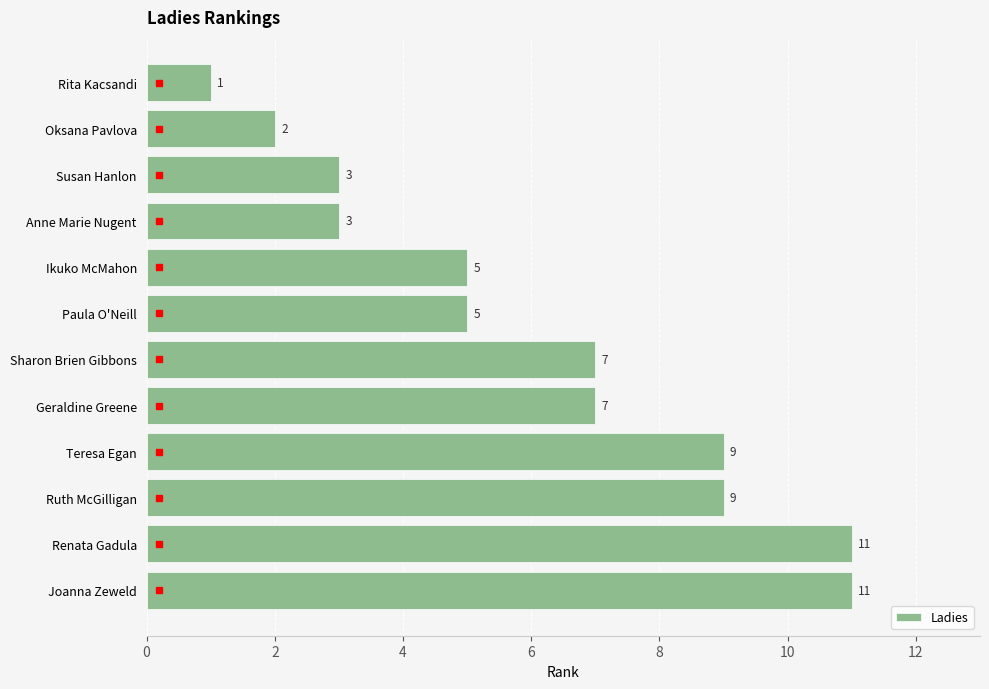

The chart shows a value of 7 at Sharon Brien Gibbons. True or false?

True